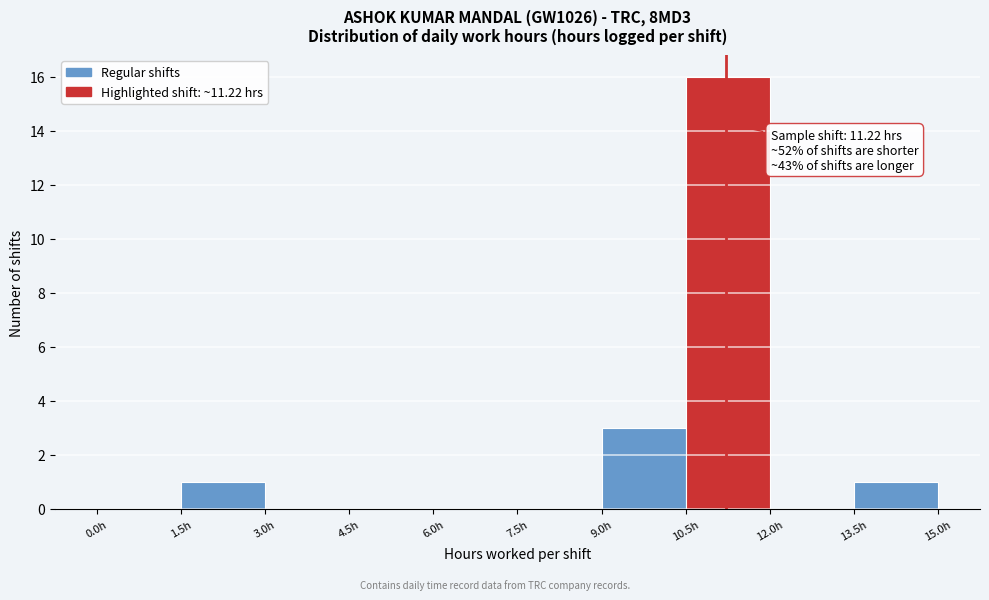

Over which range of the x-axis is the bar tallest?

10.5 to 12.0